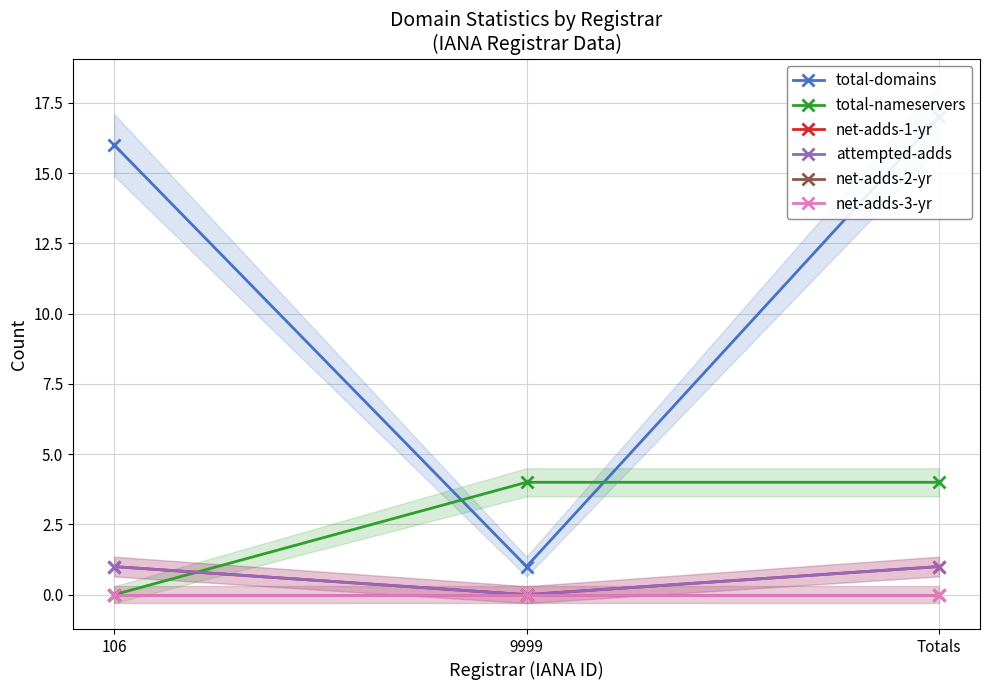

At how many categories does at least one series exceed 13?

2